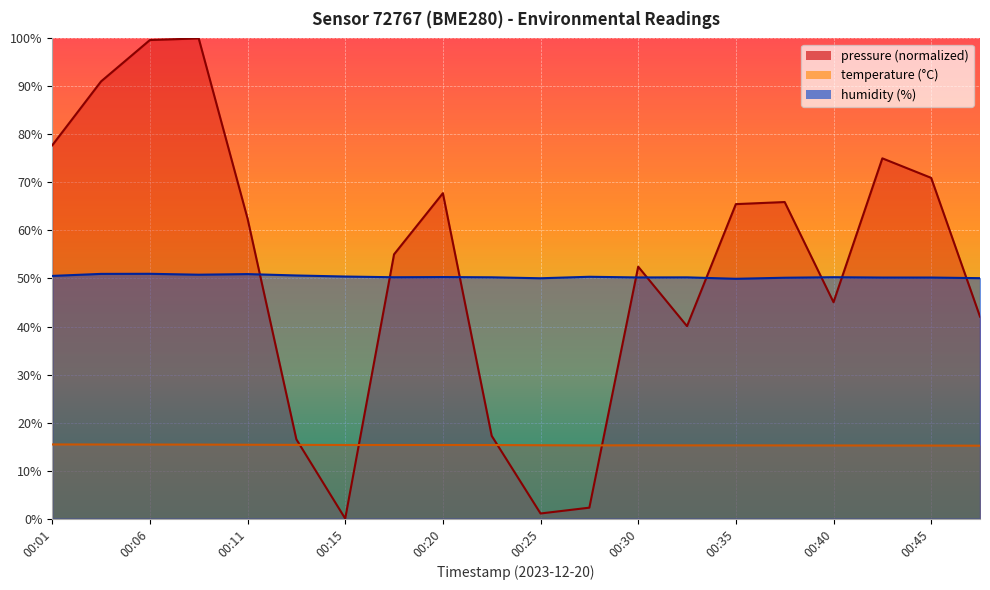

List the series in order of their peak value, highest first.

pressure, humidity, temperature